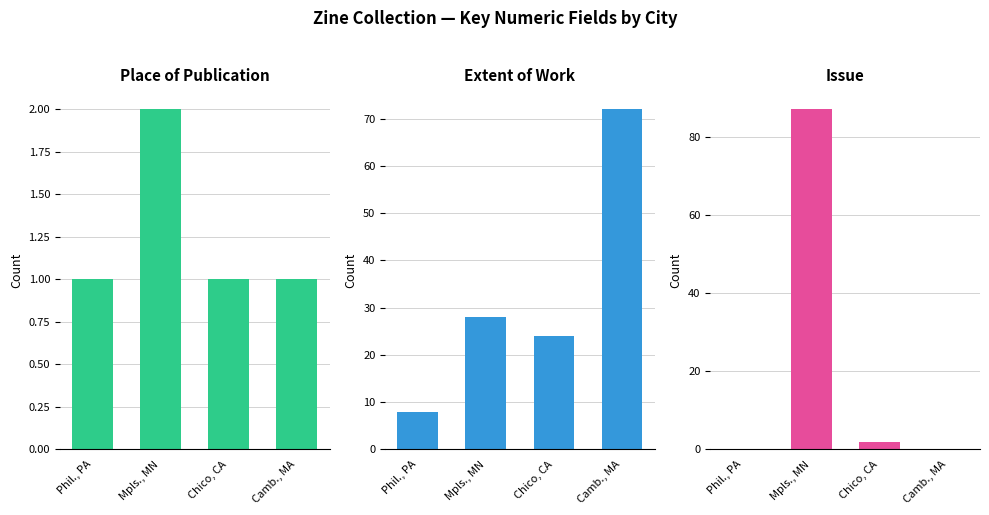

What is the difference between the second highest and minimum values in the Issue series?

2